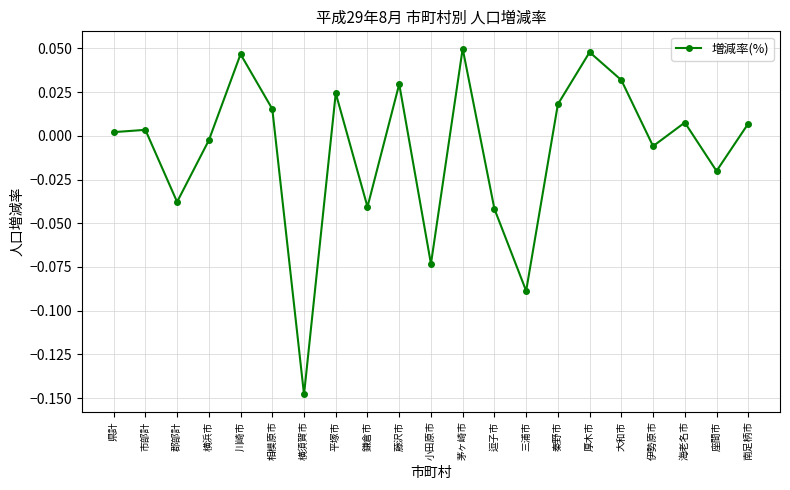

What is the change in value from 小田原市 to 厚木市?

+0.1